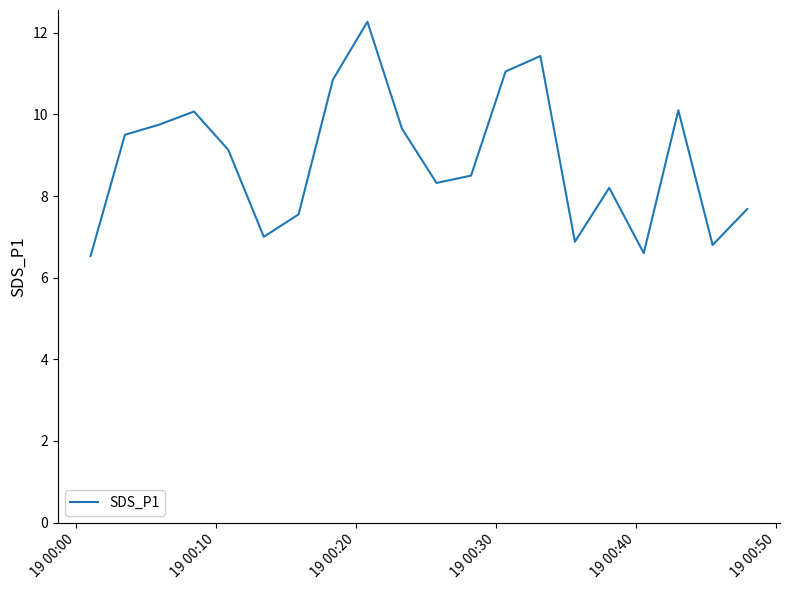

What is the maximum value shown in the chart?

12.3